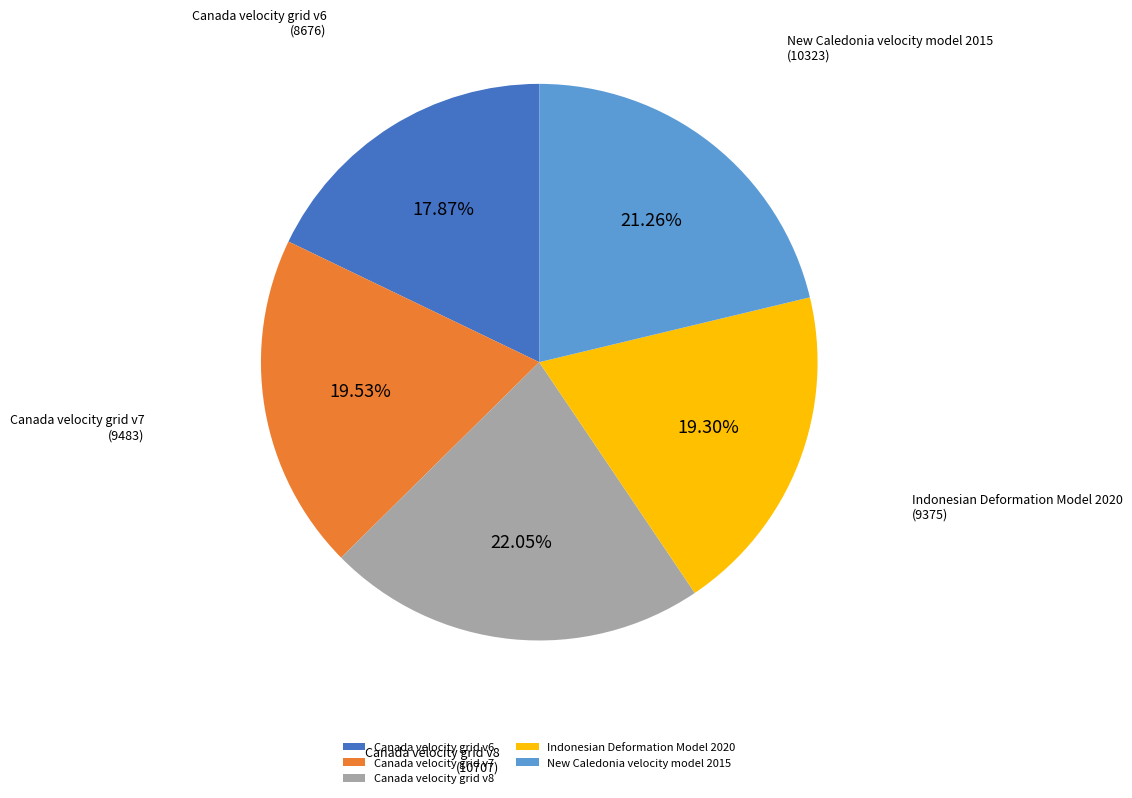

Between New Caledonia velocity model 2015 and Canada velocity grid v8, which is larger?

Canada velocity grid v8